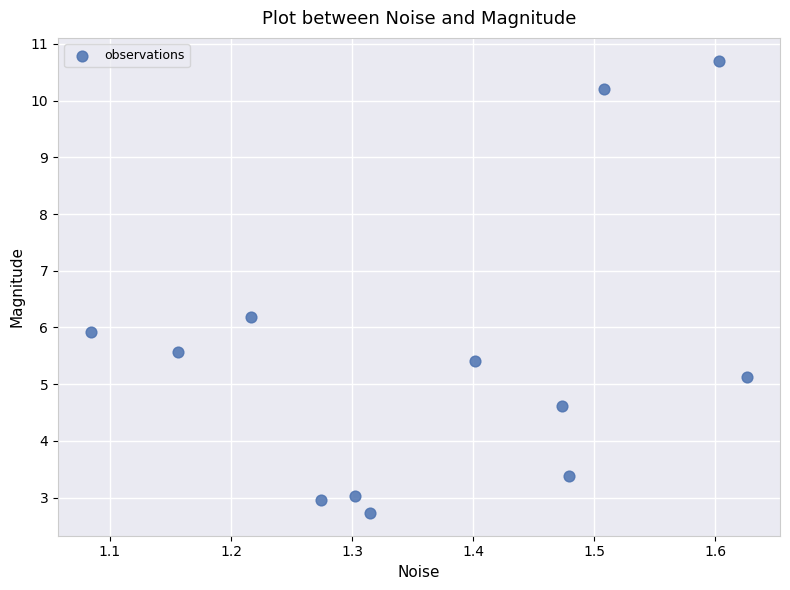

What is the range of Y values (max minus min)?

8.0